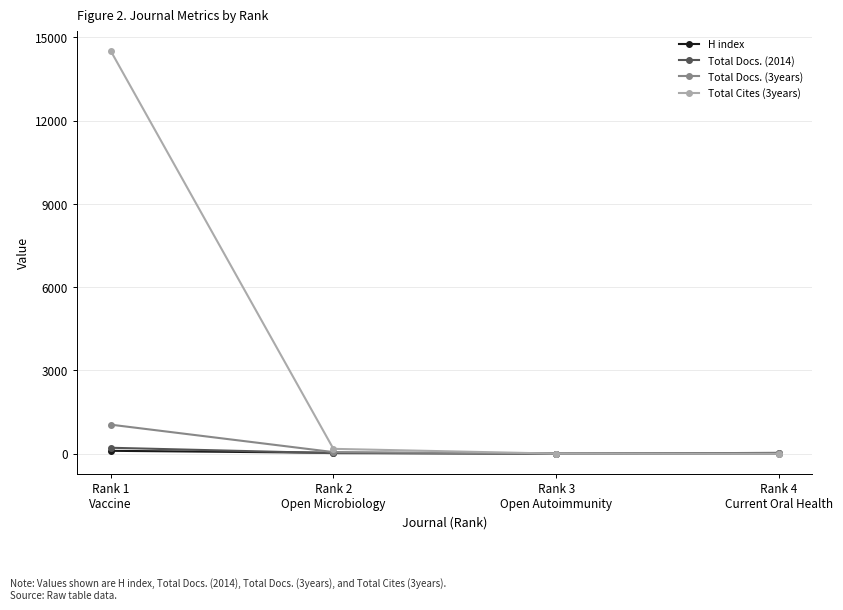

True or false: H index has more than 1 points higher than both neighbors.

False